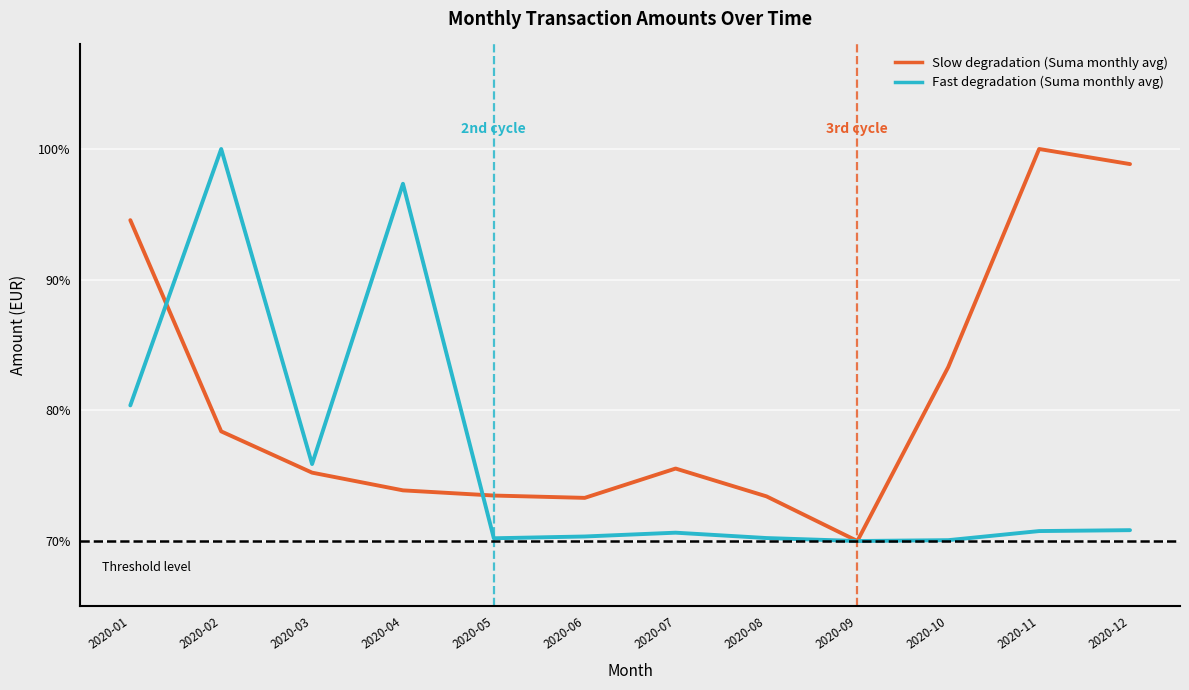

What is the difference between the highest and lowest values at 2020-12?

28.0